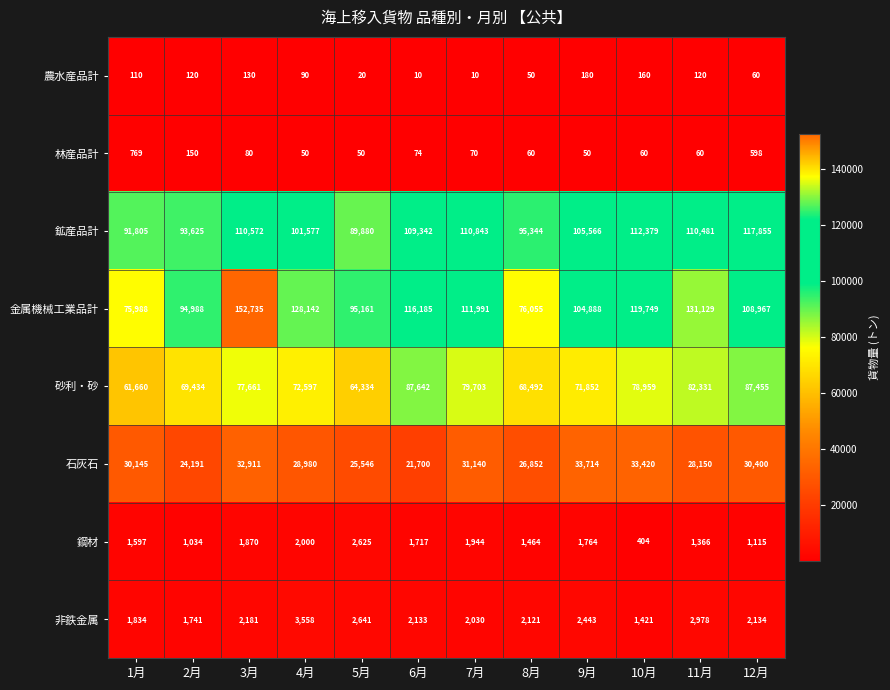

At how many categories does at least one series exceed 15253?

12